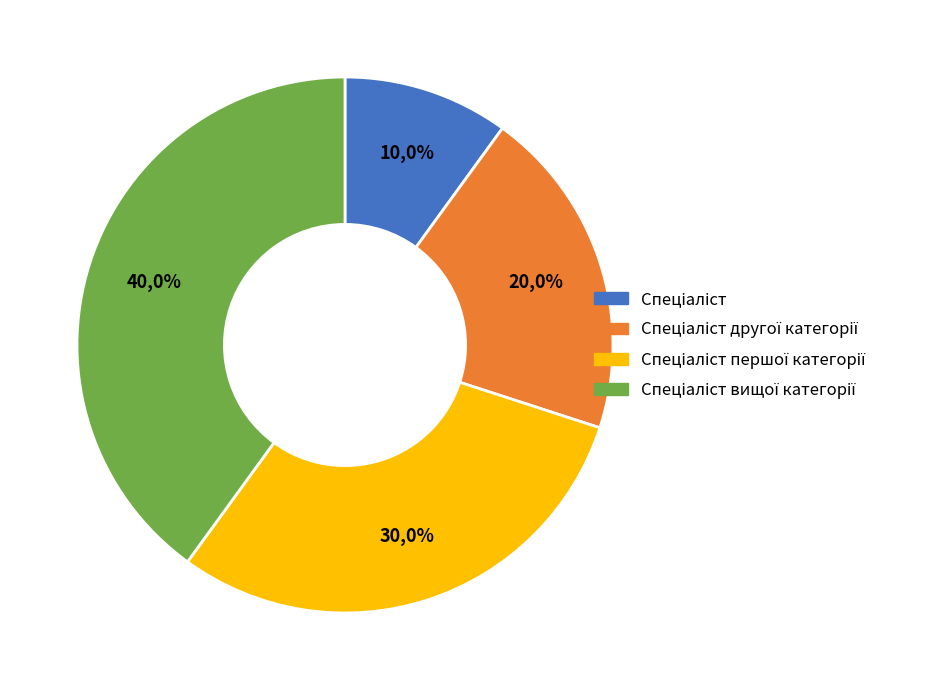

True or false: Спеціаліст вищої категорії accounts for 40% of the total.

True